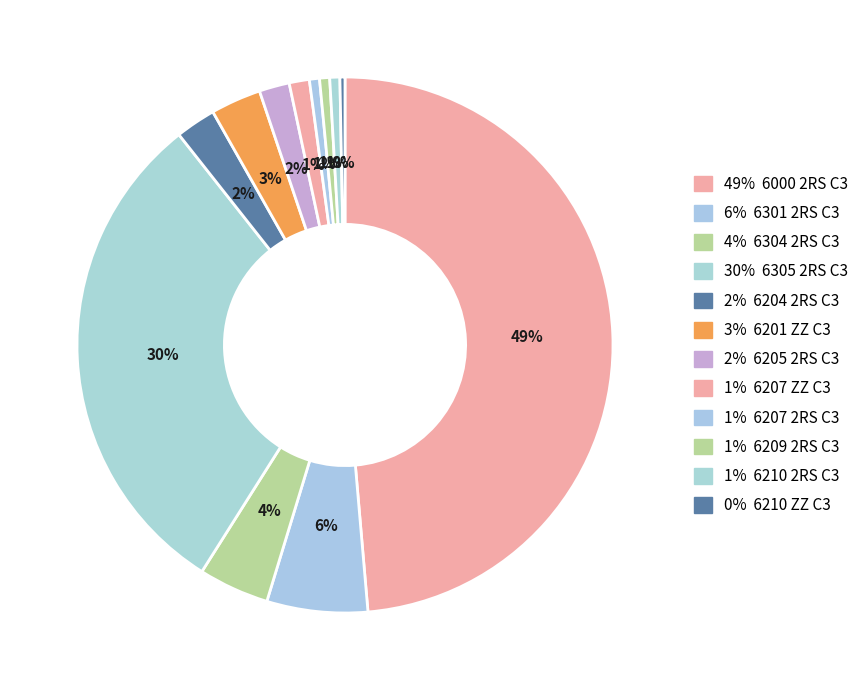

How many slices are in this pie chart?

12